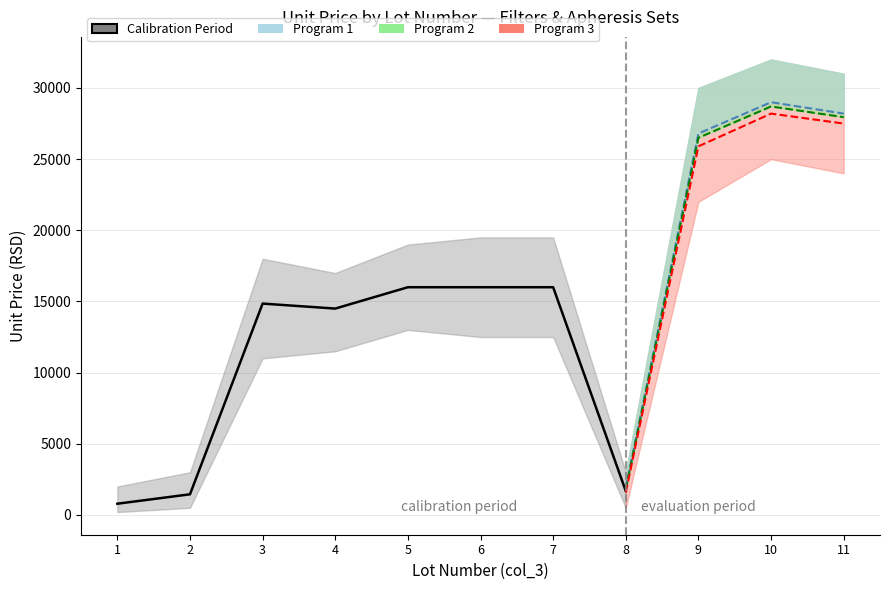

At which label is the value closest to 14639?

4